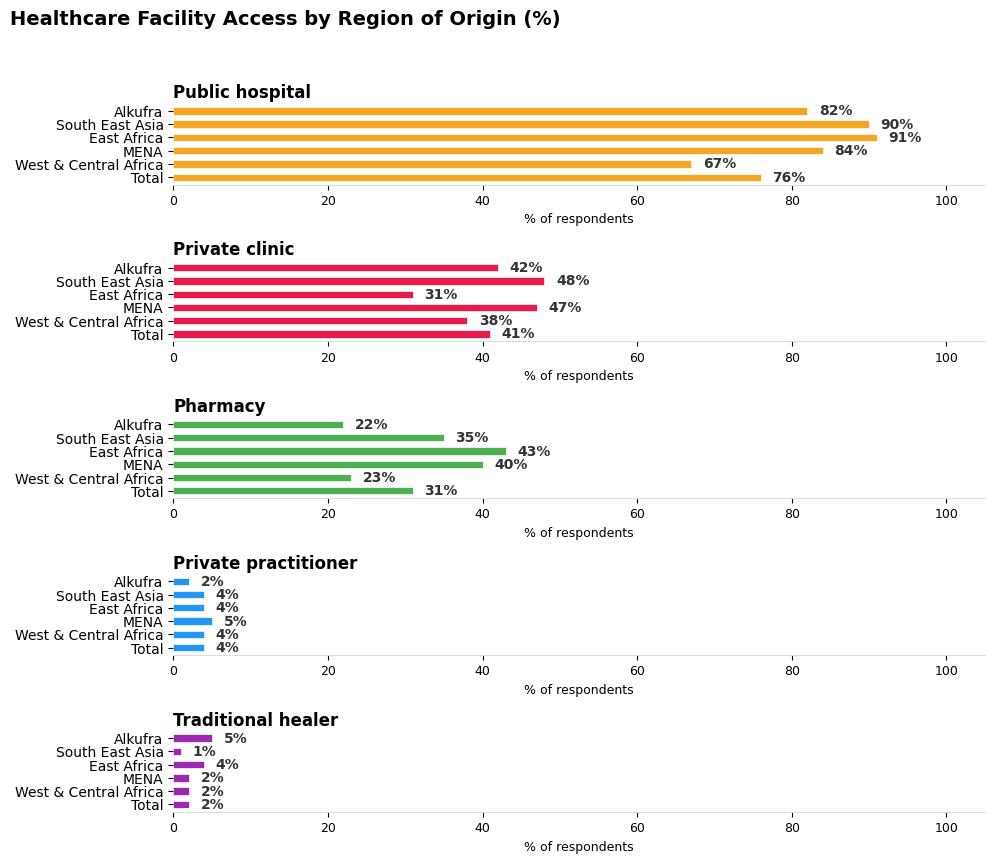

Which has a higher value, South East Asia or MENA?

South East Asia